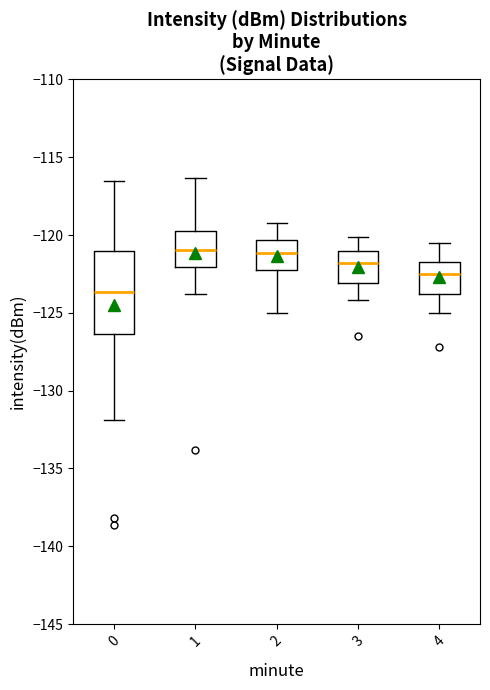

Where does the median line of the box at x = 0 sit on the y-axis? The values are not printed on the chart, so give them approximately, as read against the axis.

-123.5